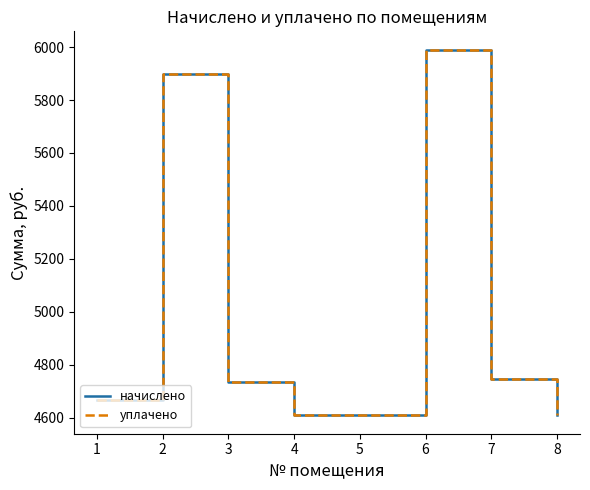

In уплачено, how many points are higher than both neighbors (excluding endpoints)?

2